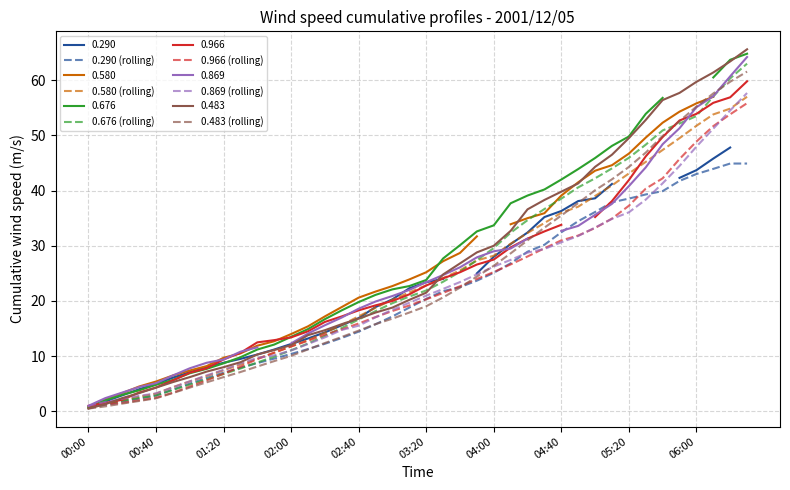

The value of 0.869 (rolling) at 22 is 23.4. True or false?

True